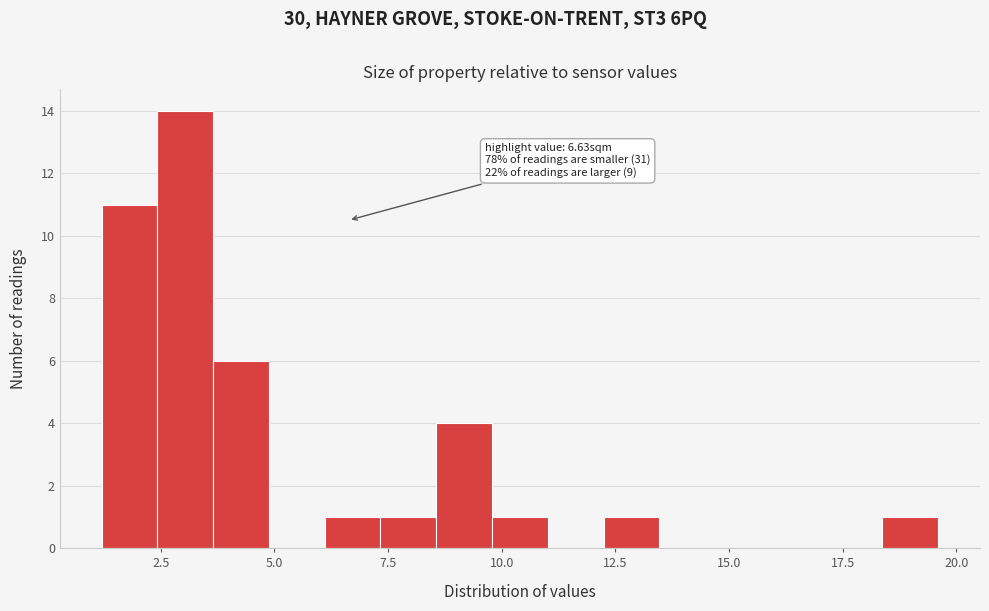

Around what value on the x-axis is the tallest bar? Give the approximate position of its centre, as read against the axis.

3.0